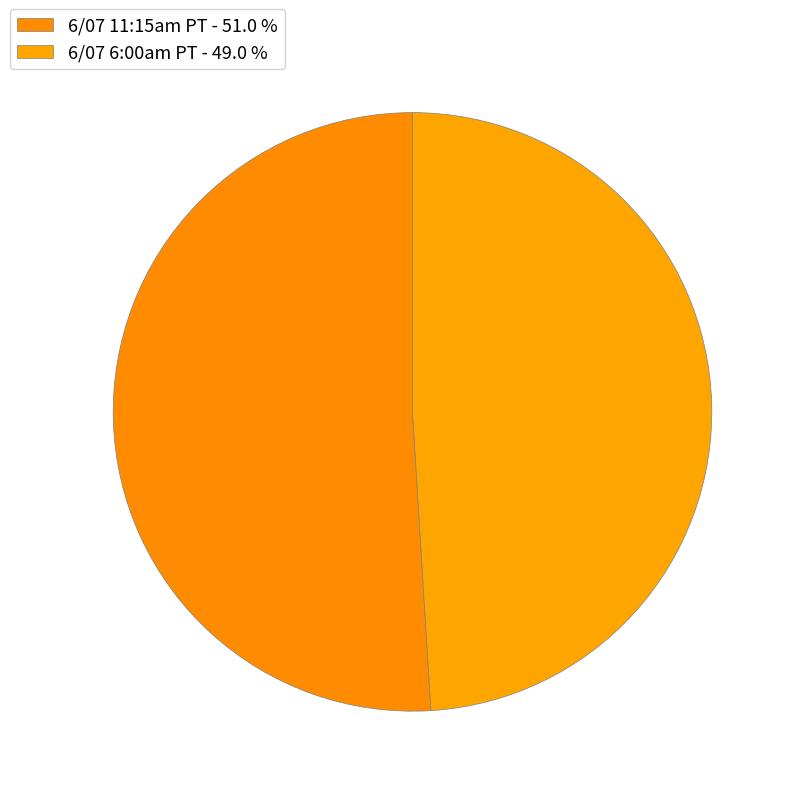

Is it true that 6/07 11:15am PT is 59% of the pie?

False